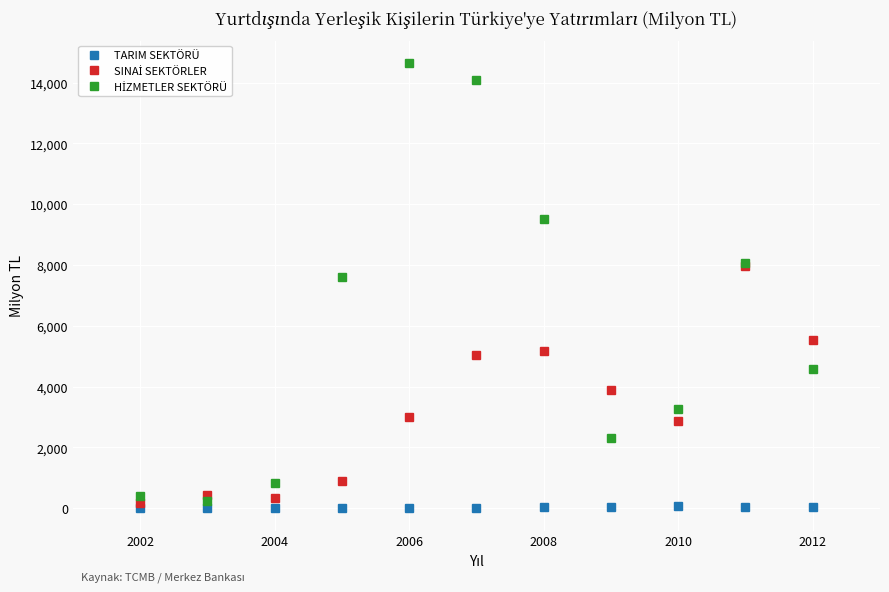

At how many categories does at least one series exceed 8516?

3